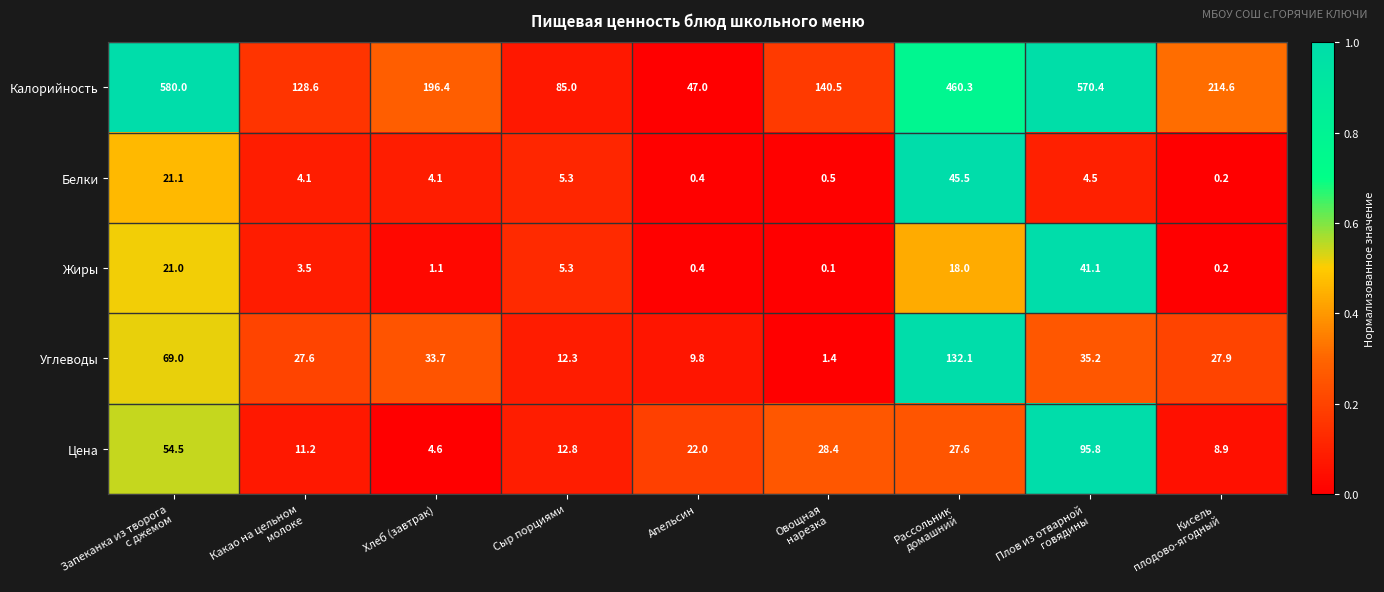

What is the highest value of the Калорийность series?

580.0